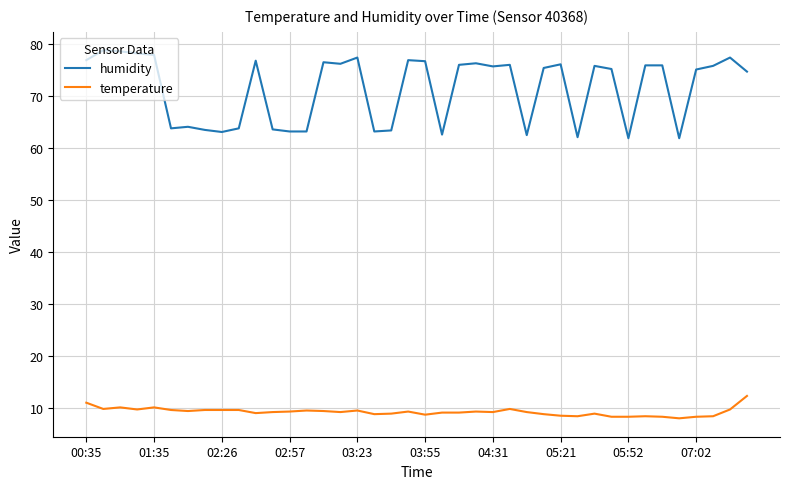

Rank the series by their average value, from lowest to highest.

temperature, humidity